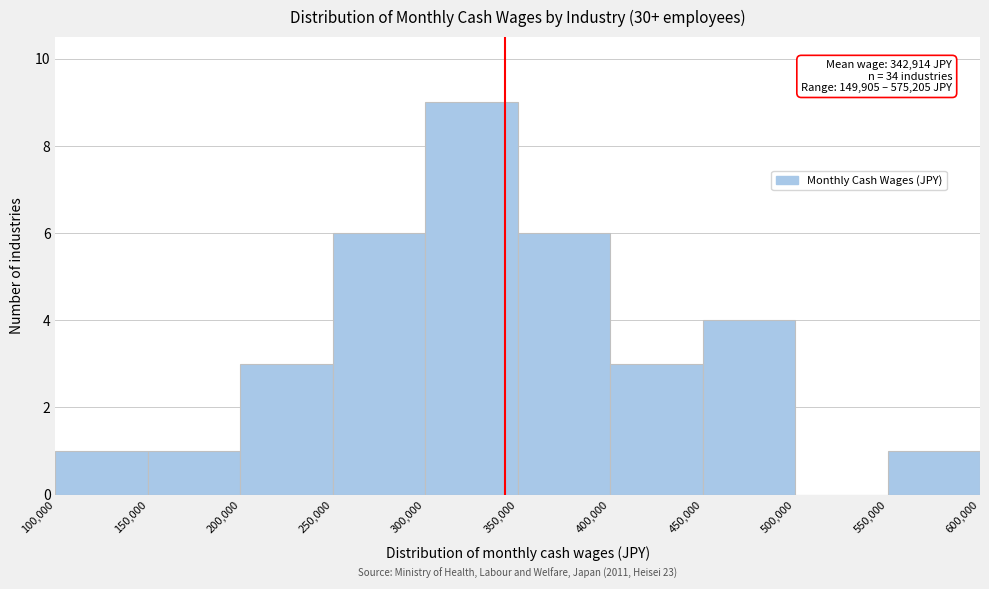

Over which range of the x-axis is the bar tallest?

300,000 to 350,000